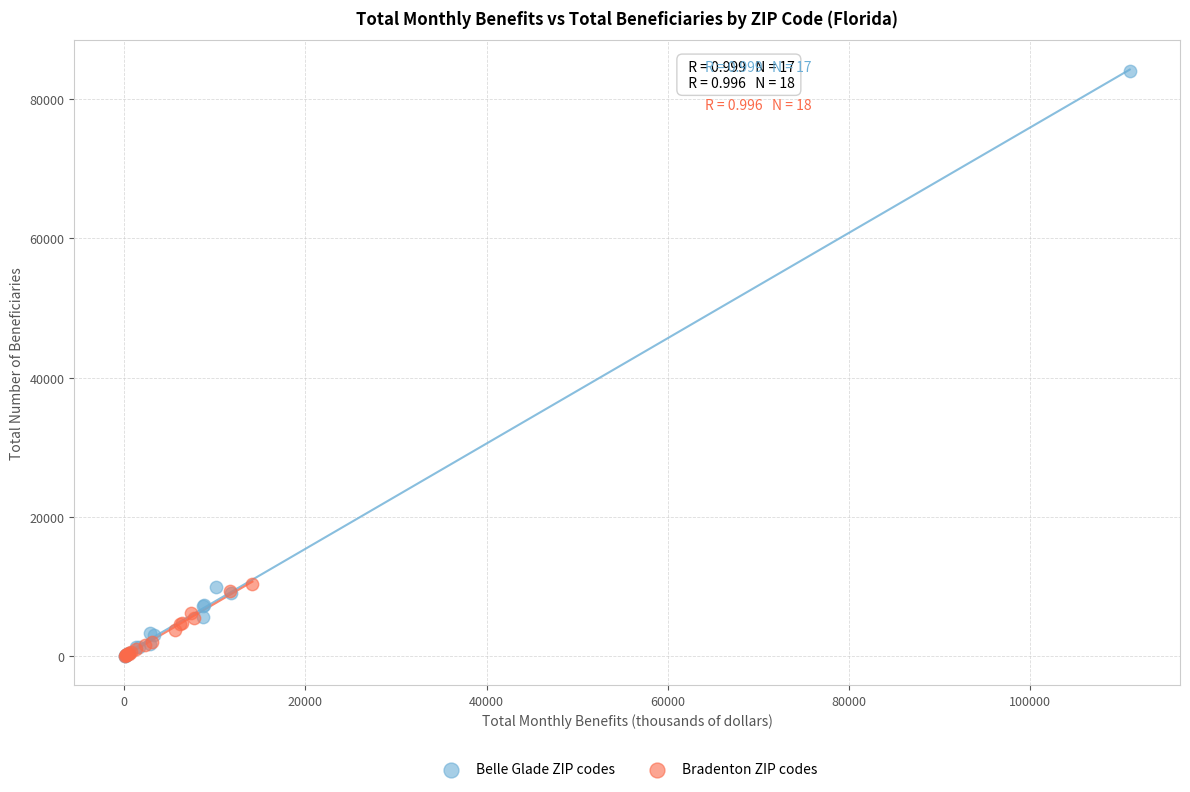

What are all the series names shown in the legend?

Belle Glade ZIP codes, Bradenton ZIP codes